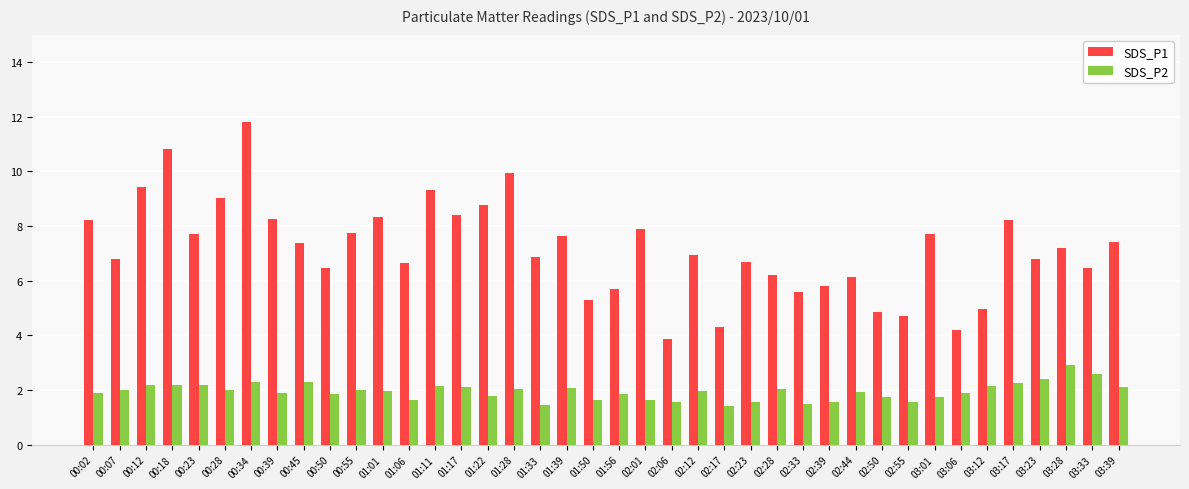

The value of SDS_P1 at 03:33 is 10.3. True or false?

False